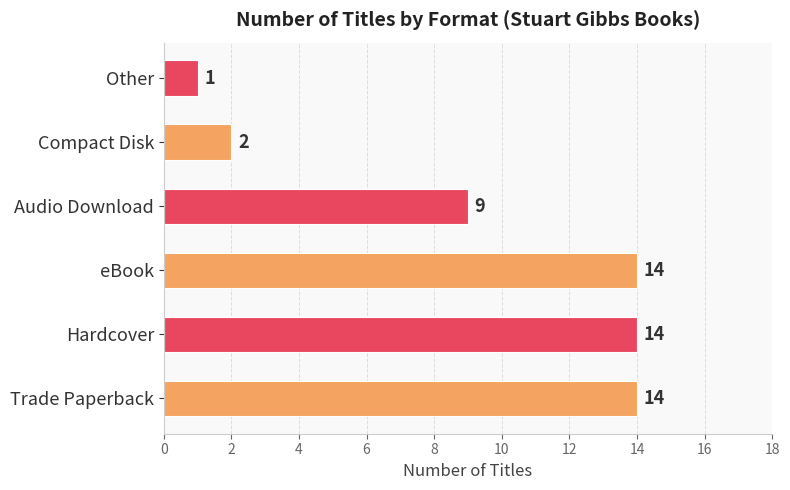

What is the approximate value at Hardcover, to the nearest 10?

10